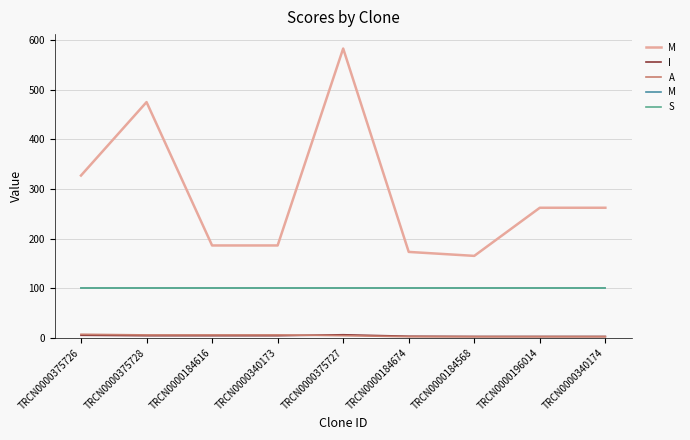

Does the chart have visible grid lines?

Yes